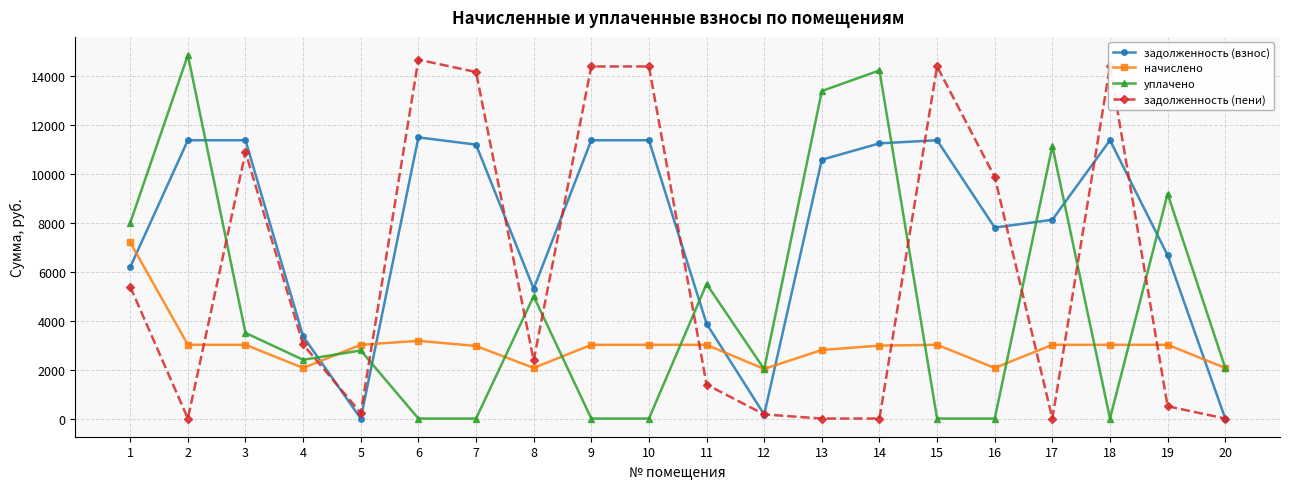

Where is the first local maximum for уплачено?

2